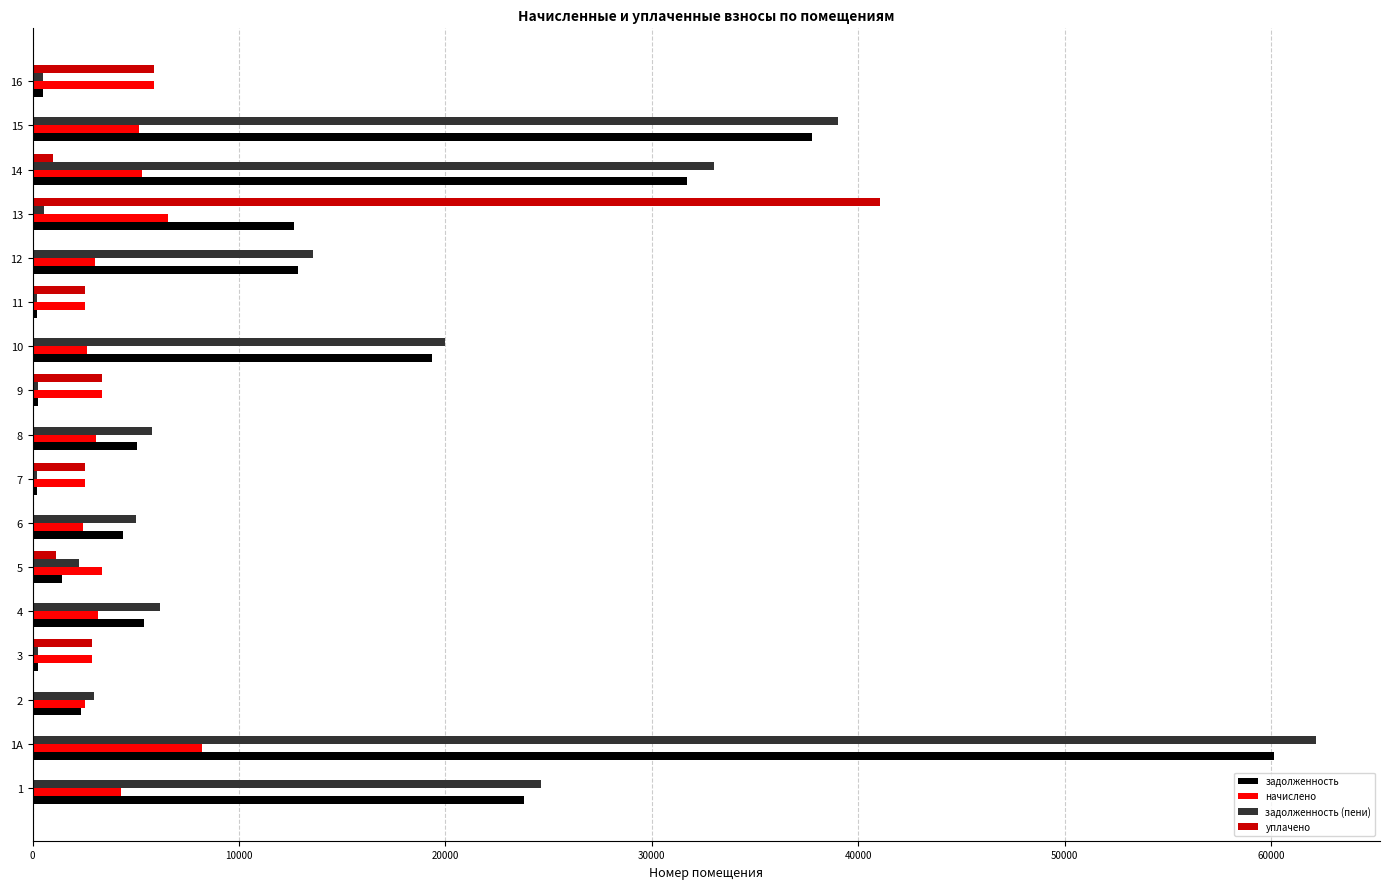

Between 12 and 16, which series saw the biggest shift?

задолженность (пени)